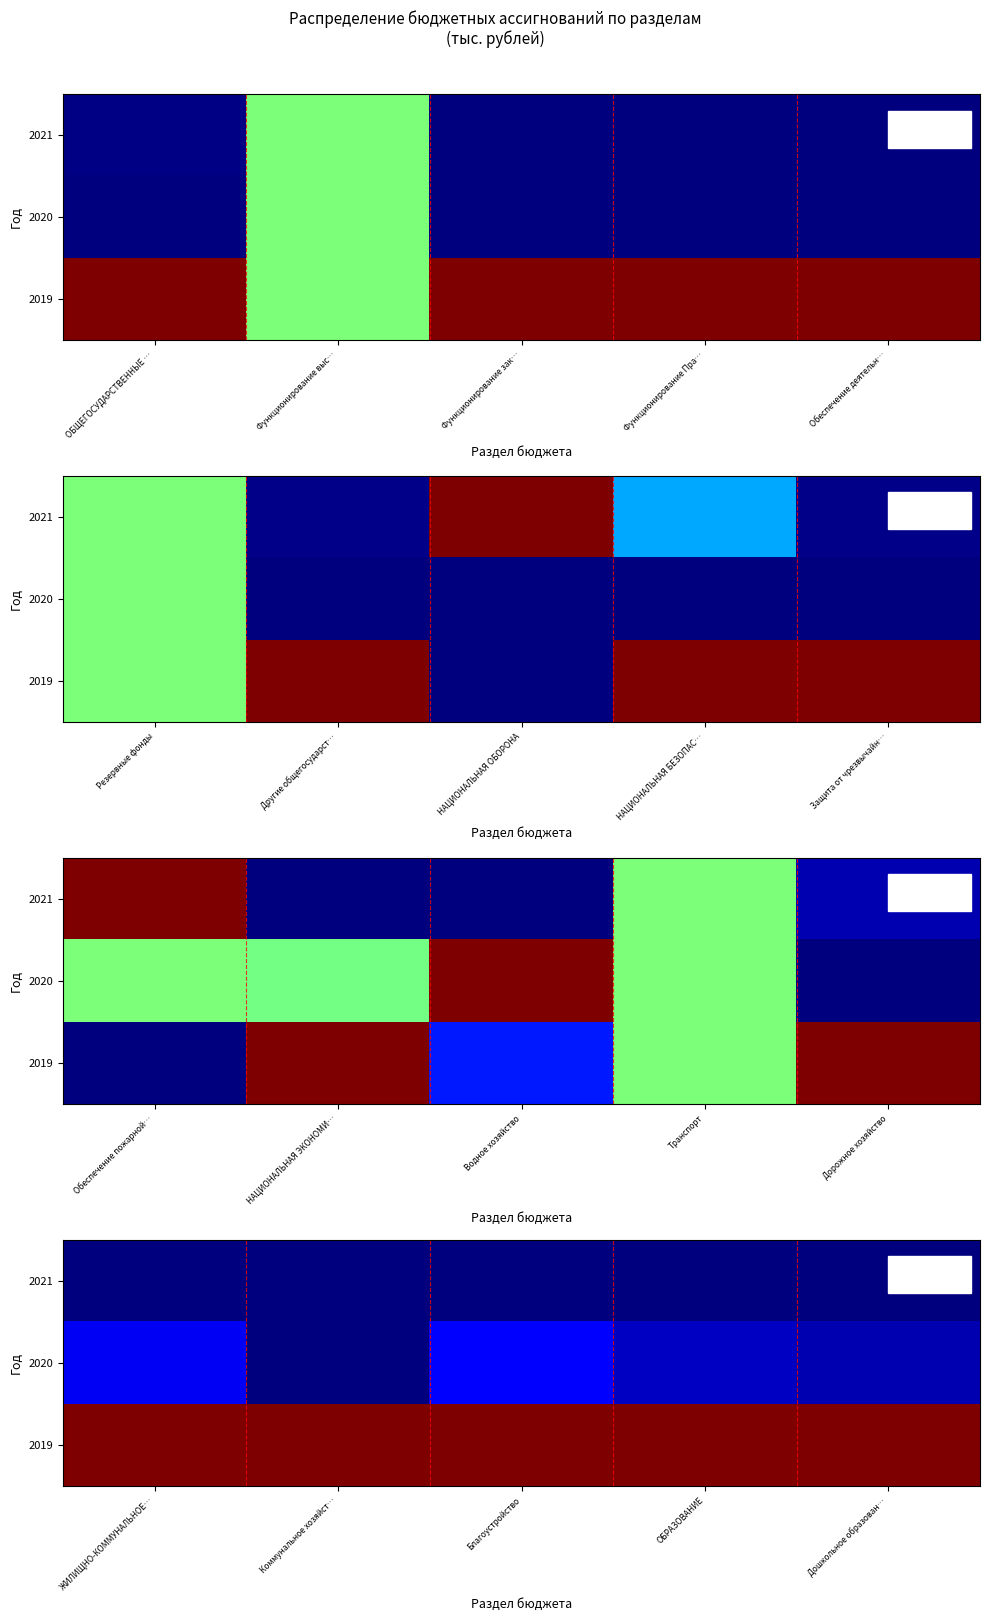

What value does the 2020 series have at ЖИЛИЩНО-КОММУНАЛЬНОЕ…?

0.1